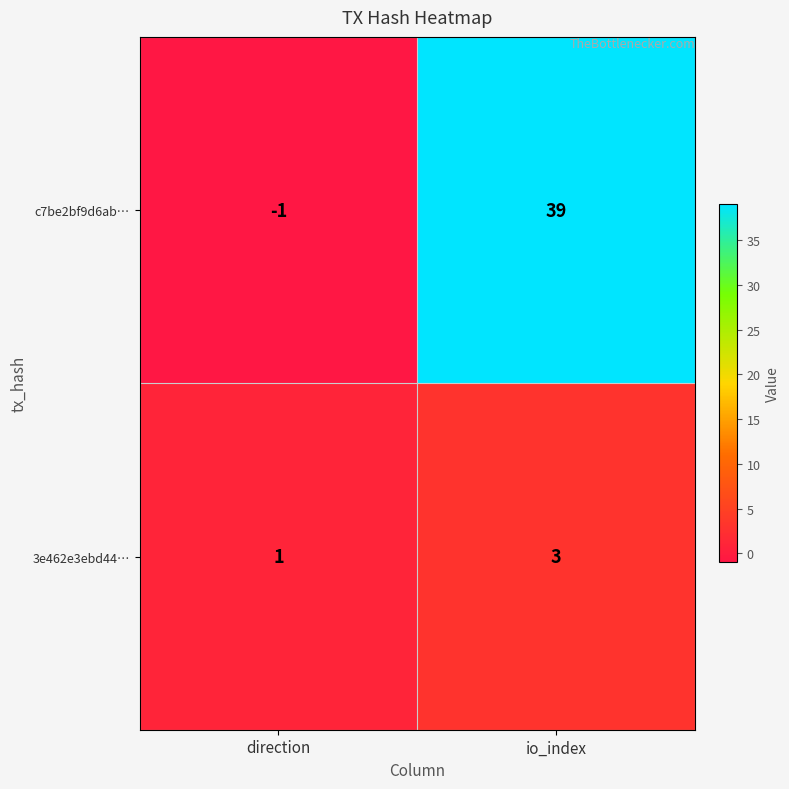

Which category has the highest value across all series?

io_index